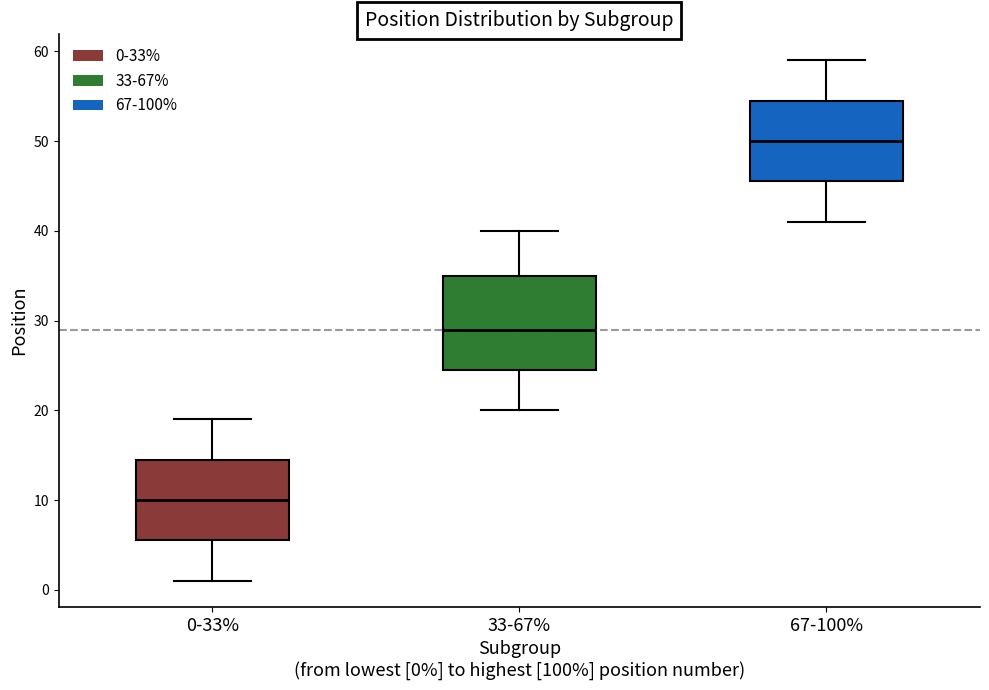

Where is the upper edge of the box for 33-67% on the y-axis? The values are not printed on the chart, so give them approximately, as read against the axis.

35